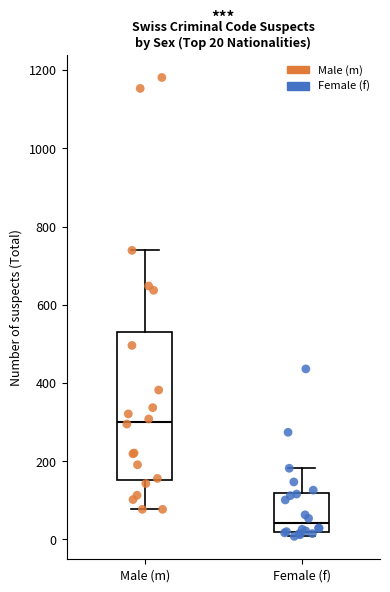

Which box's median line is the highest?

Male (m)